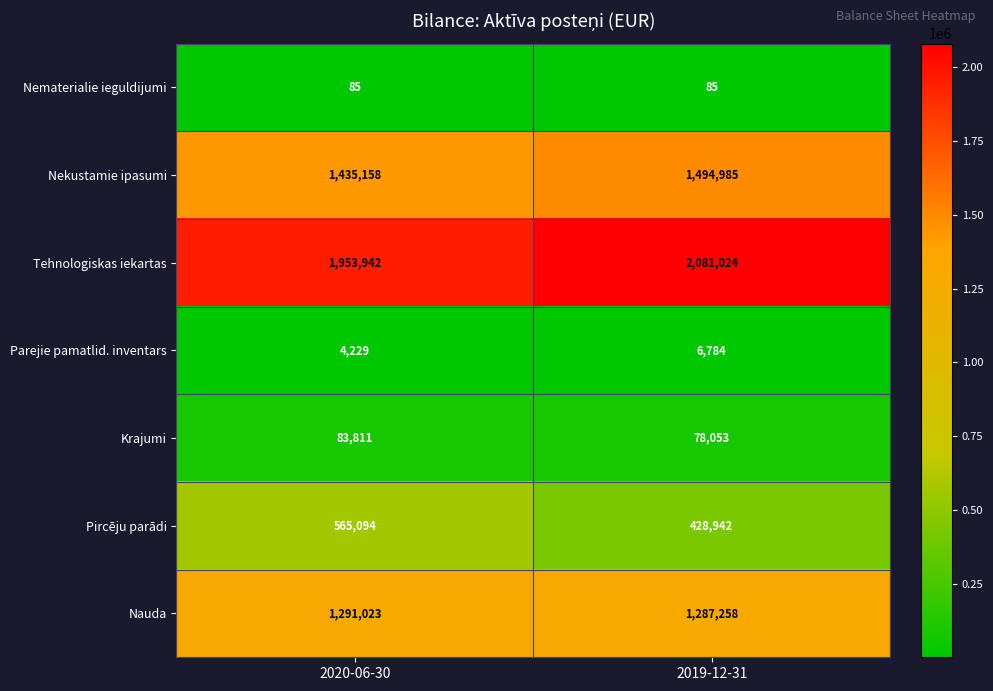

Reading left to right, what are all the values shown in this chart?

Nematerialie ieguldijumi: 85	85
Nekustamie ipasumi: 1435158	1494985
Tehnologiskas iekartas: 1953942	2081024
Parejie pamatlid. inventars: 4229	6784
Krajumi: 83811	78053
Pircēju parādi: 565094	428942
Nauda: 1291023	1287258